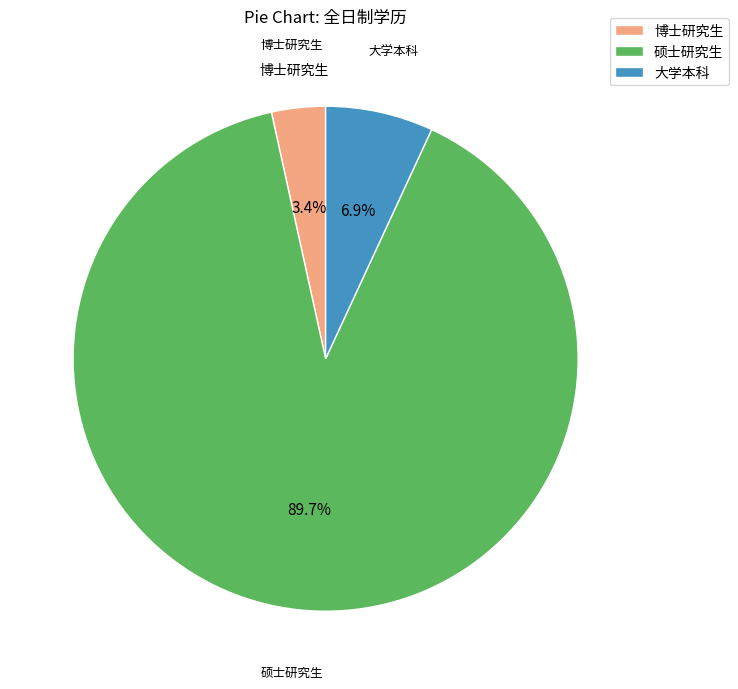

Combined, what portion of the pie is 博士研究生 and 硕士研究生?

93.1%